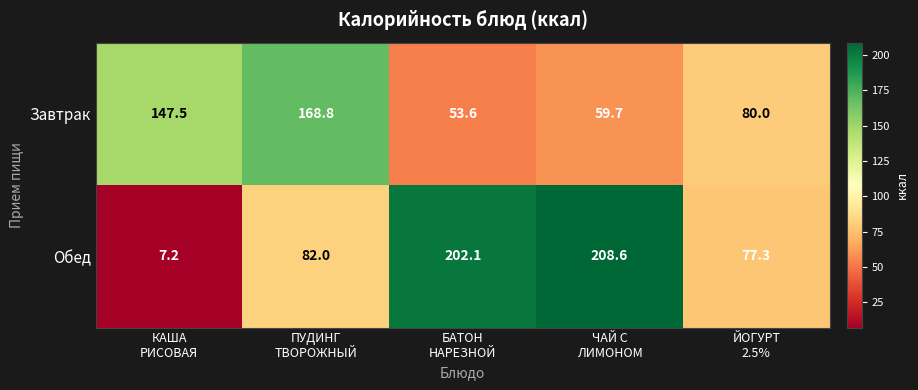

Which series has the widest spread of values?

Обед